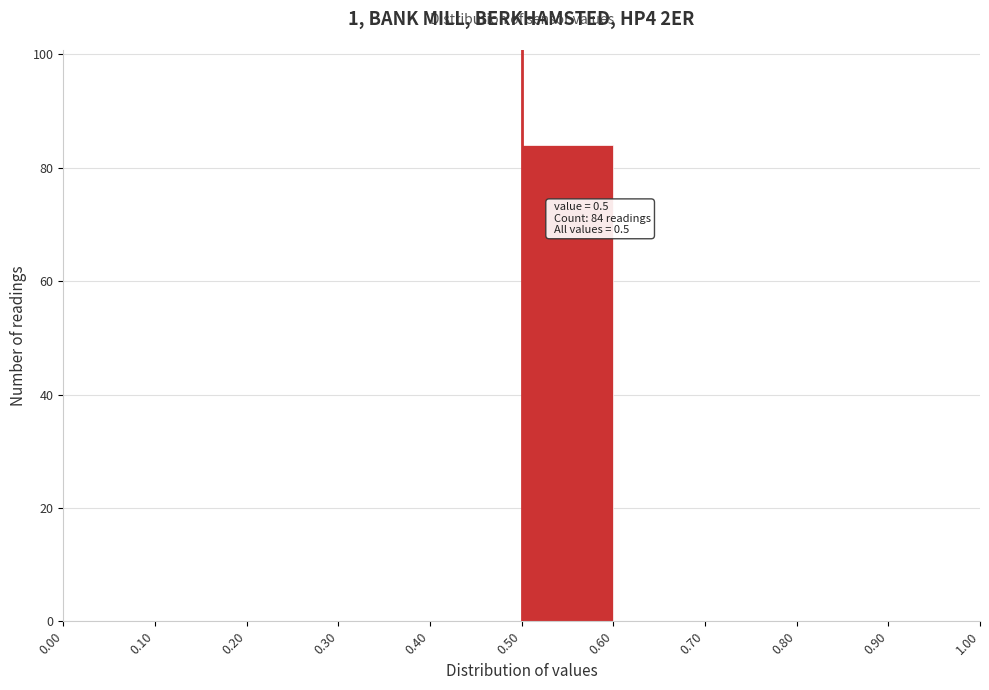

Which range on the x-axis has the tallest bar?

0.50 to 0.60